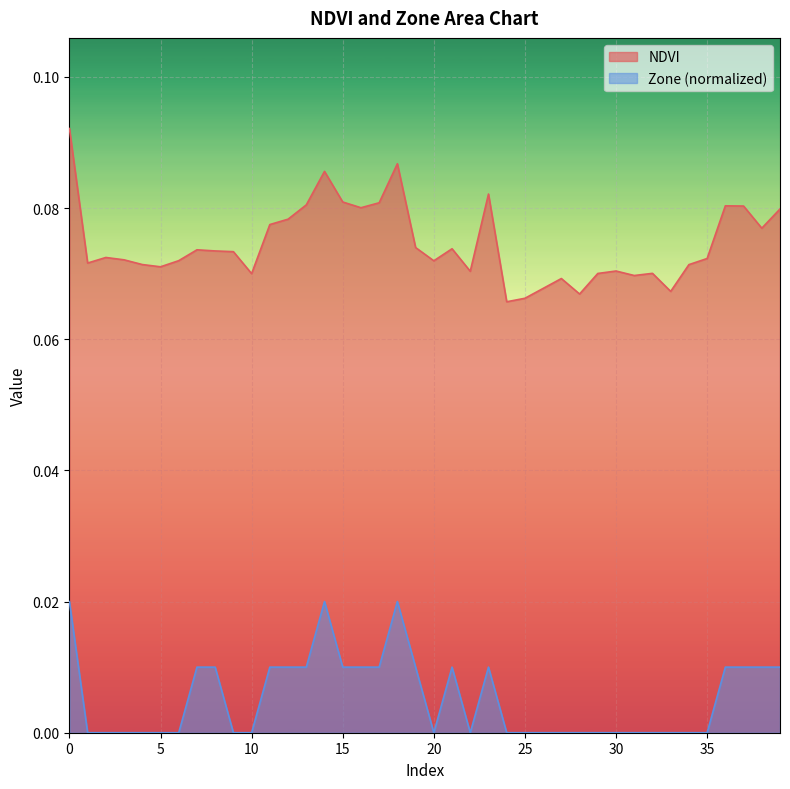

What are all the series names shown in the legend?

NDVI, Zone (normalized)